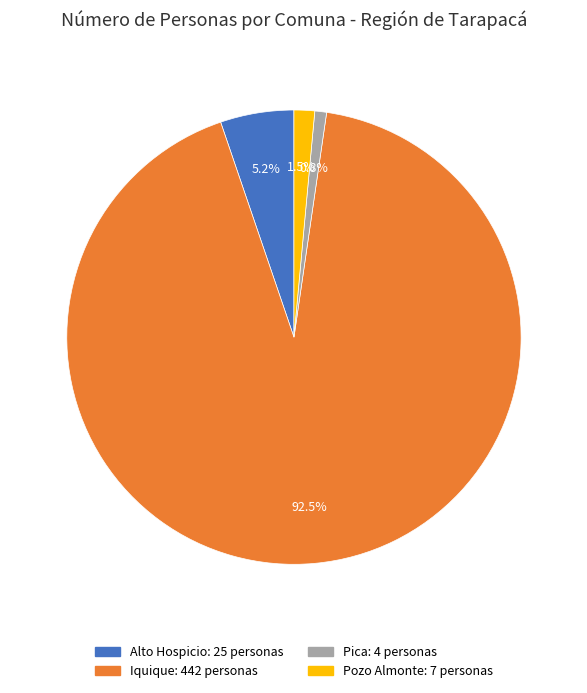

Is it true that Alto Hospicio is 14% of the pie?

False